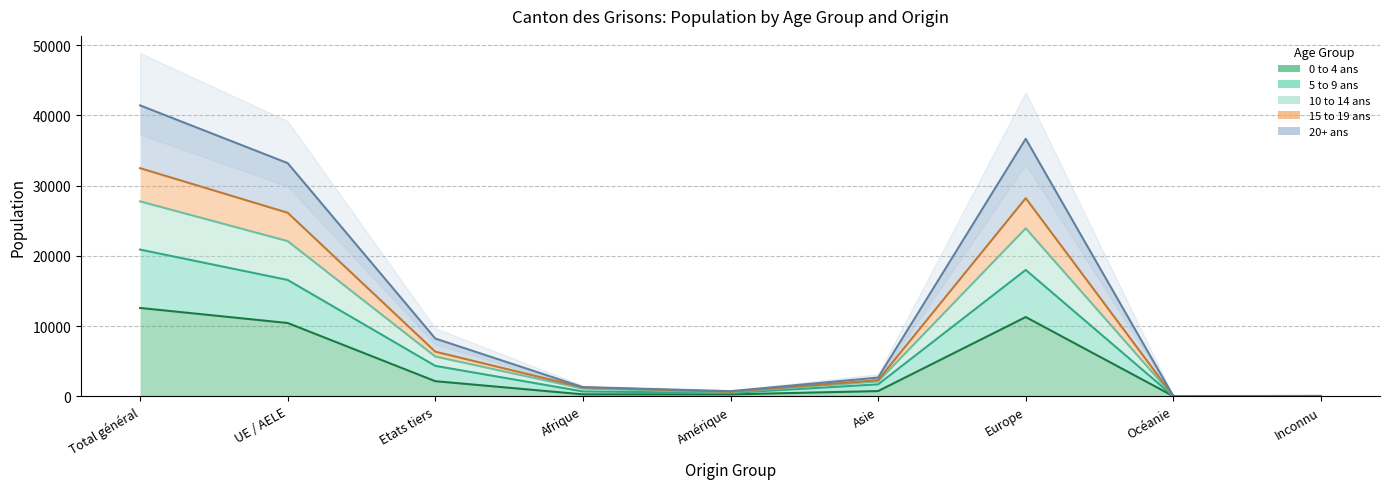

In 0 to 4 ans, how many points are lower than both neighbors (excluding endpoints)?

1